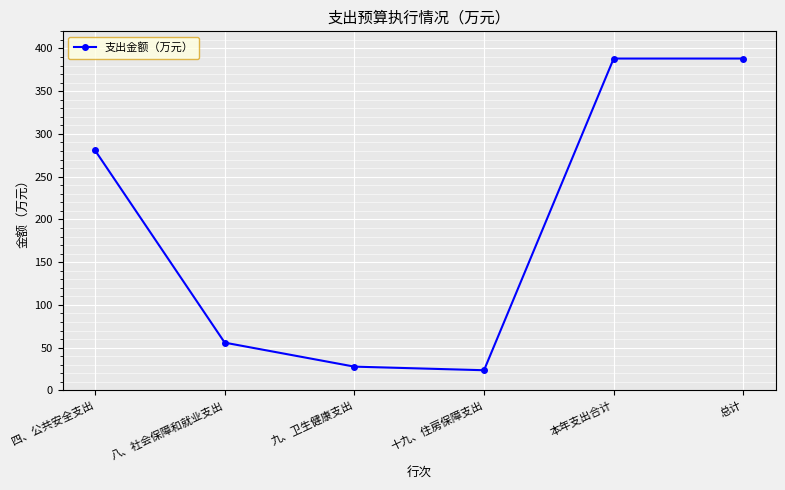

What position from the right is 九、卫生健康支出?

4